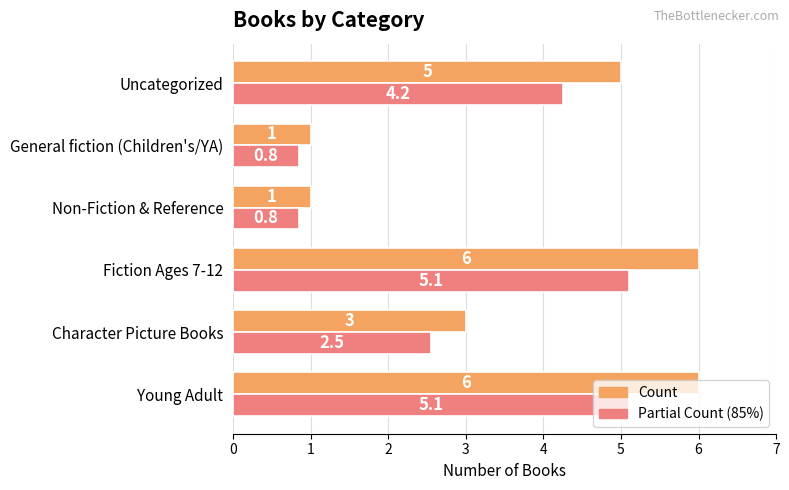

Which series has the largest total across all categories?

Count